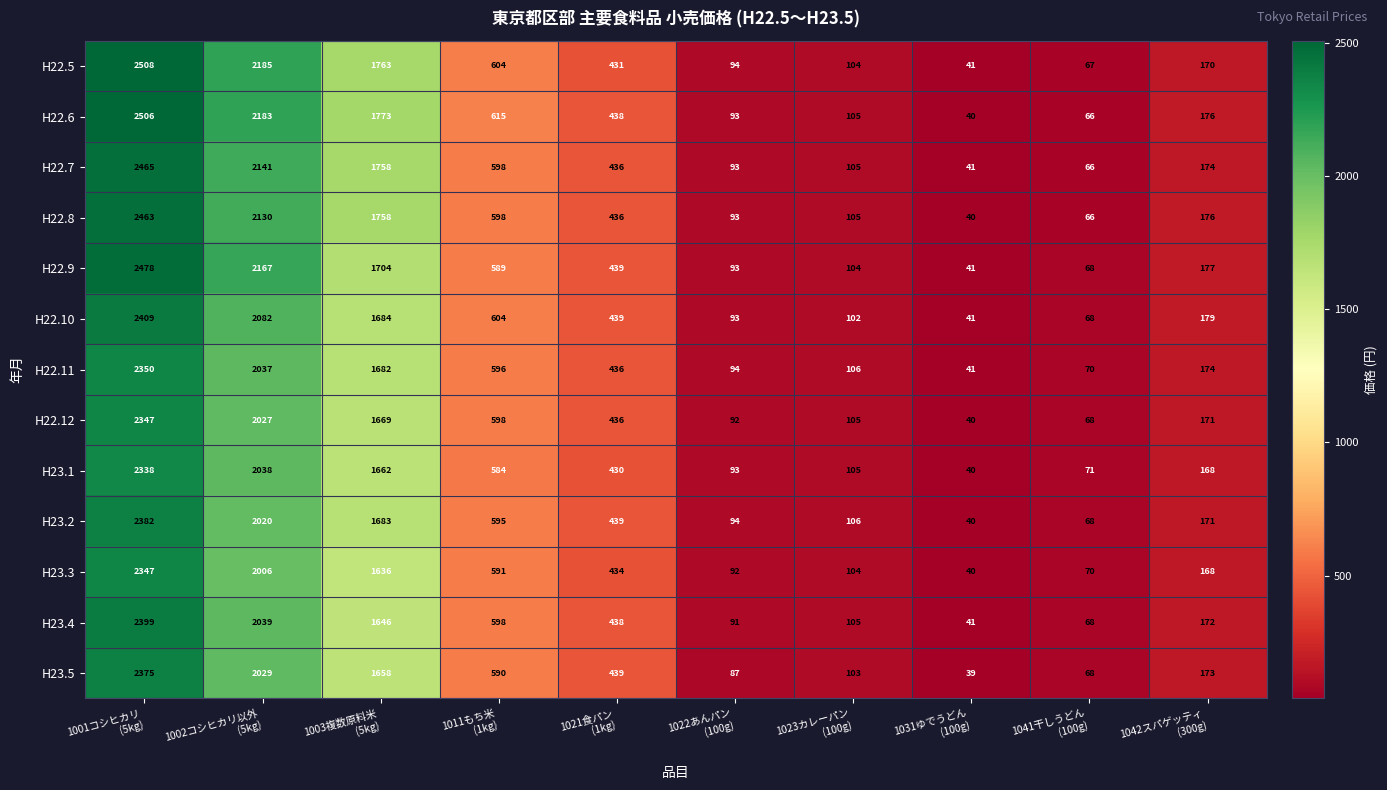

At how many categories does at least one series exceed 603?

4